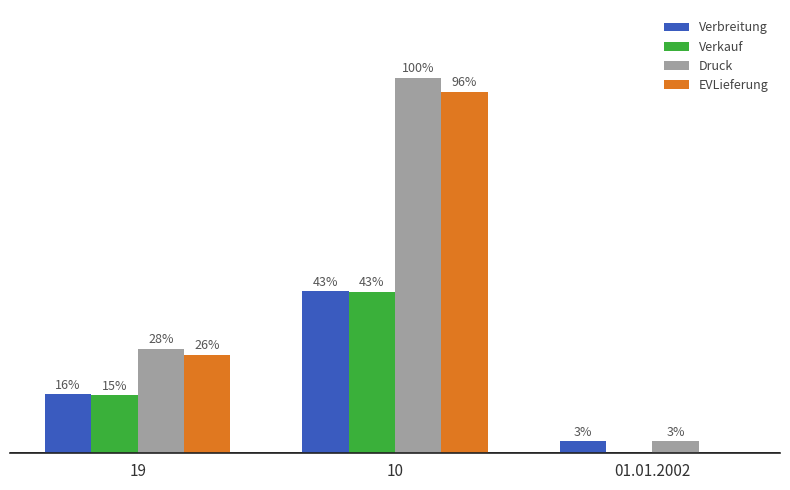

Does the chart contain stacked bars?

No